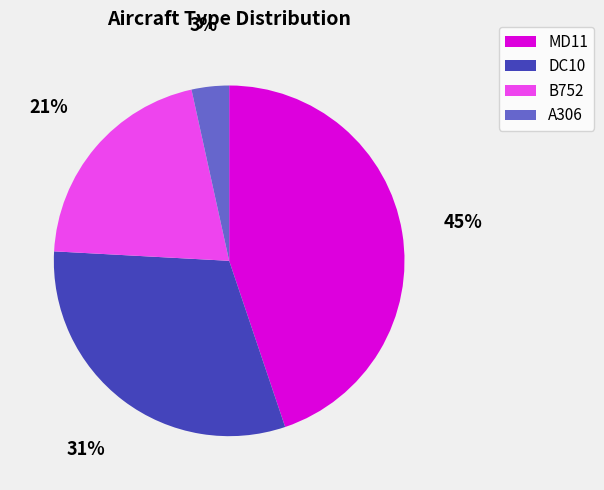

Do A306 and B752 together represent more than half of the pie?

No